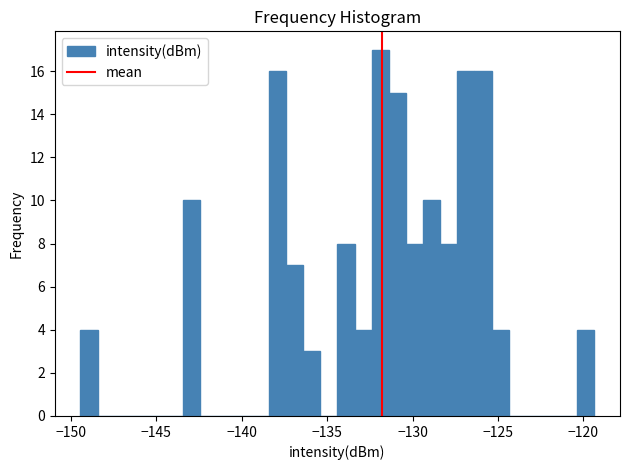

Around what value on the x-axis is the tallest bar? Give the approximate position of its centre, as read against the axis.

-132.0